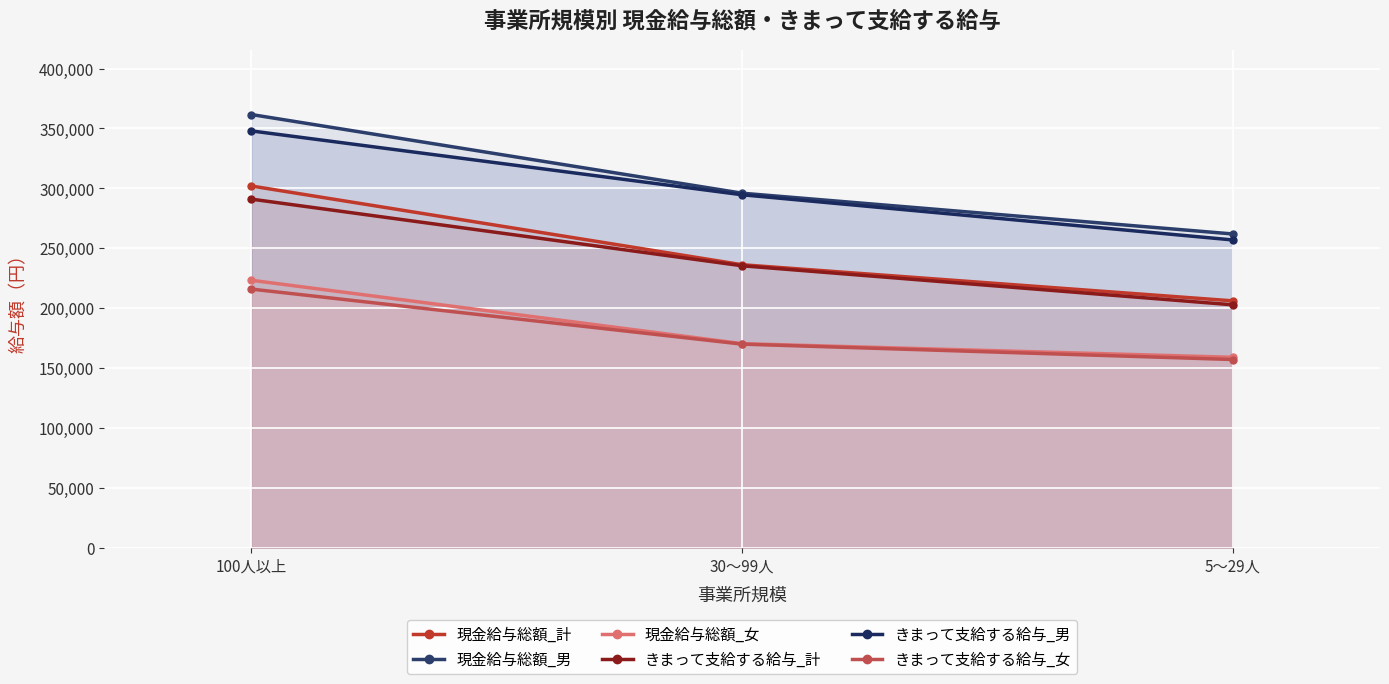

Reading right to left, list all the values displayed in this chart.

現金給与総額_計: 206059	236222	301944
現金給与総額_男: 261903	295930	361607
現金給与総額_女: 158955	170330	223247
きまって支給する給与_計: 202760	235355	290991
きまって支給する給与_男: 256899	294621	347924
きまって支給する給与_女: 157095	169950	215895